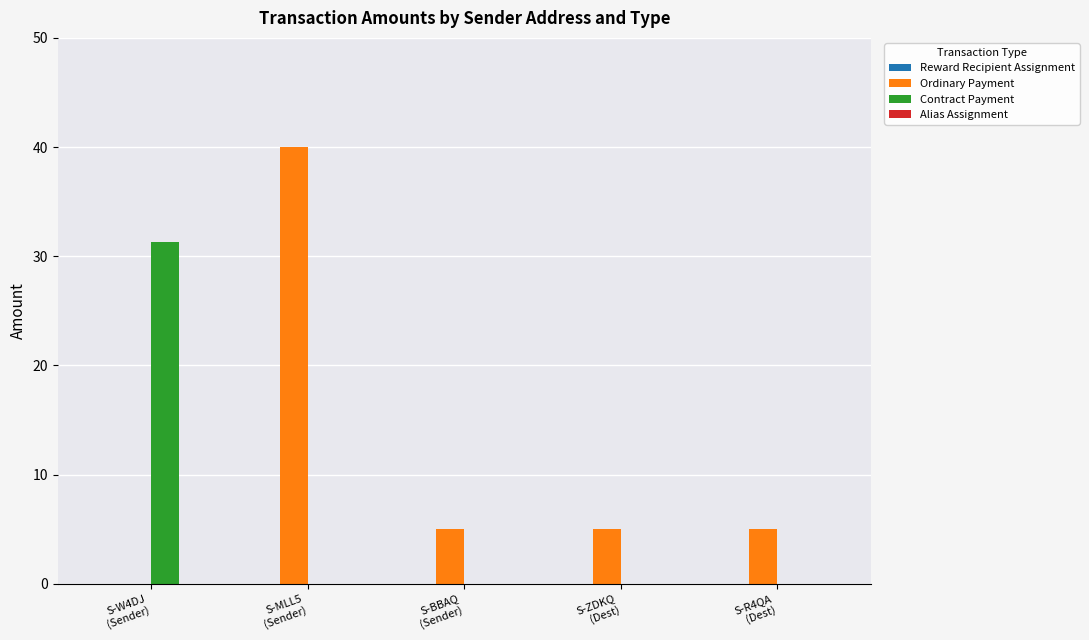

What is the sum of all Ordinary Payment values?

55.0